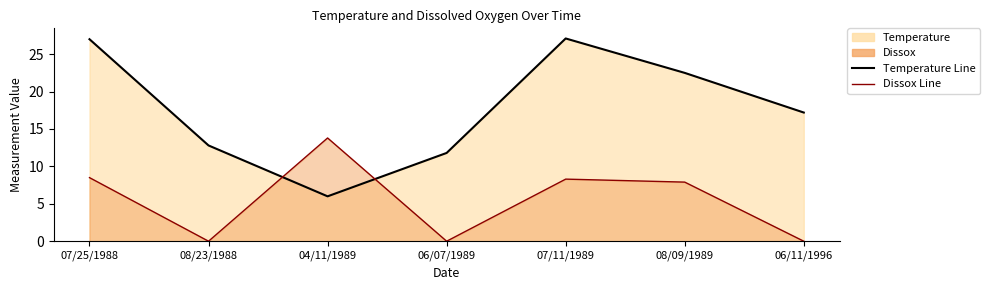

Reading left to right, transcribe all the data shown in this chart.

Temperature Line: 07/25/1988=27.0	08/23/1988=12.8	04/11/1989=6.0	06/07/1989=11.8	07/11/1989=27.1	08/09/1989=22.5	06/11/1996=17.2
Dissox Line: 07/25/1988=8.5	08/23/1988=0.0	04/11/1989=13.8	06/07/1989=0.0	07/11/1989=8.3	08/09/1989=7.9	06/11/1996=0.0